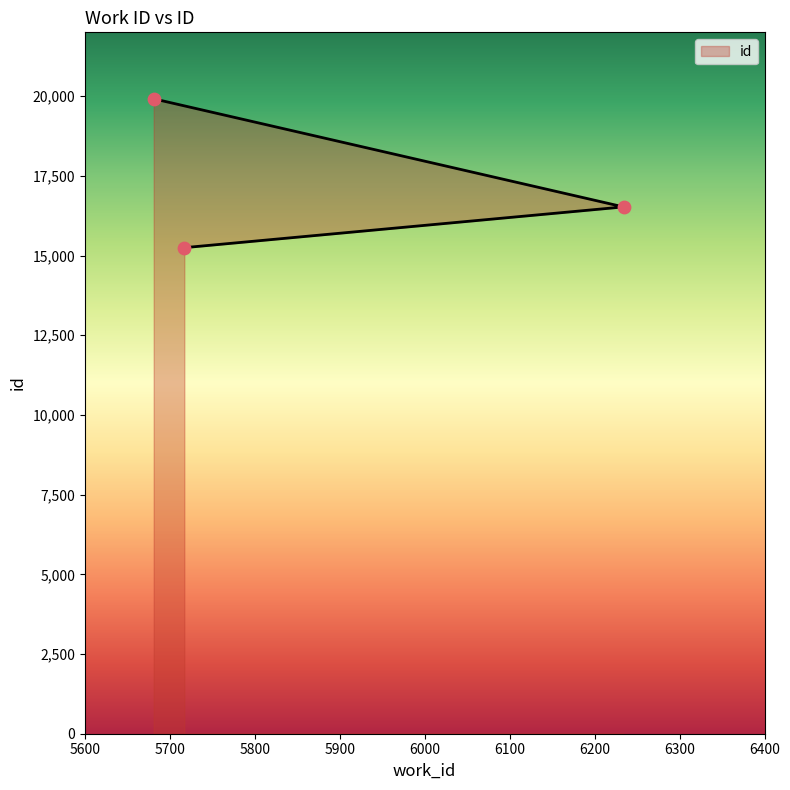

Which has a higher value, 5717 or 5681?

5681